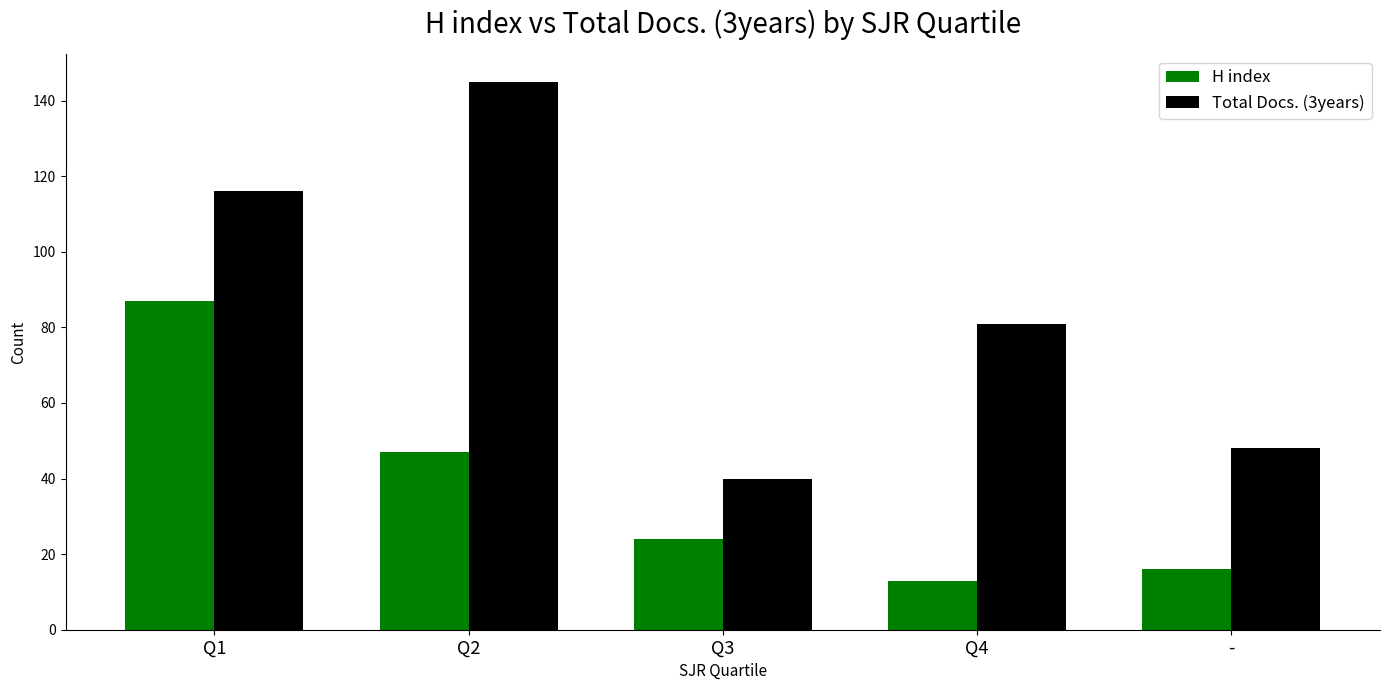

The value of H index at Q4 is 8. True or false?

False